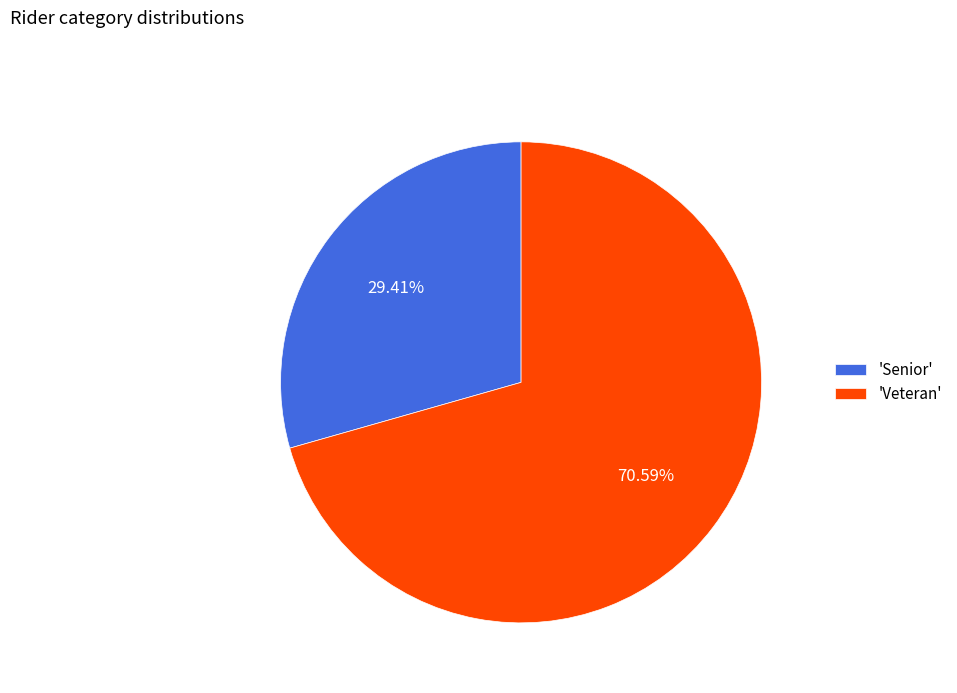

Count the number of slices in the pie.

2